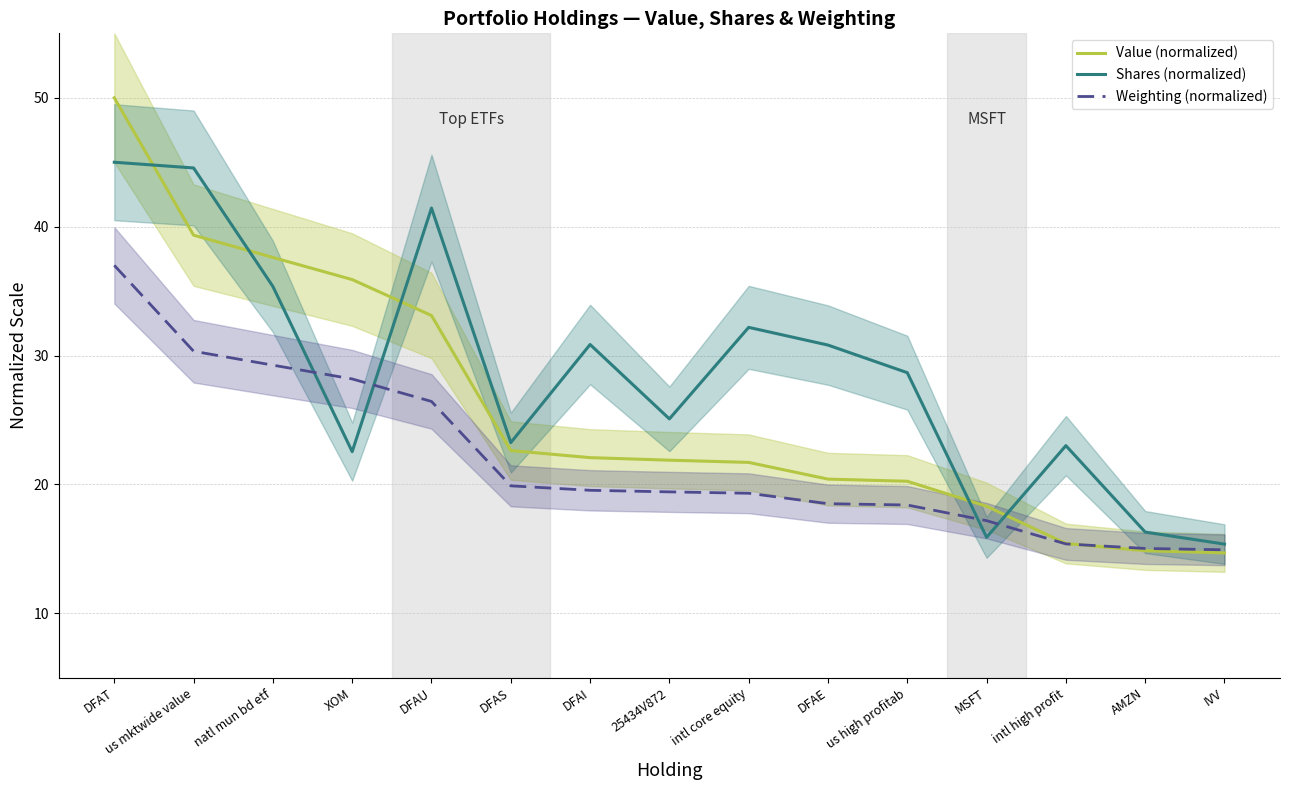

At which category does the chart reach its minimum across all series?

IVV